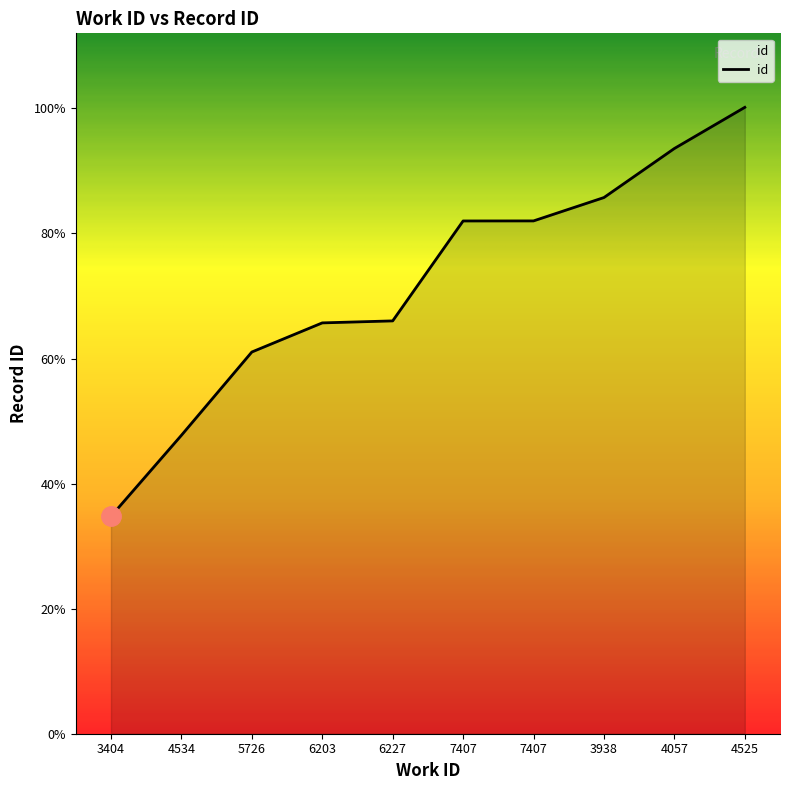

Does the chart have visible grid lines?

No